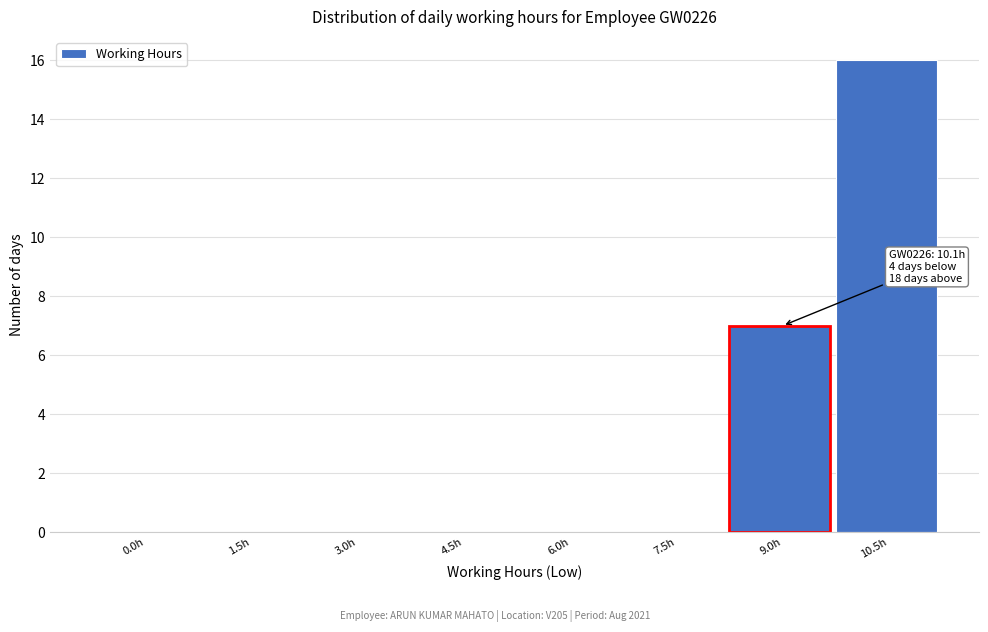

Reading left to right, what are all the values shown in this chart?

0.0h=0	1.5h=0	3.0h=0	4.5h=0	6.0h=0	7.5h=0	9.0h=7	10.5h=16